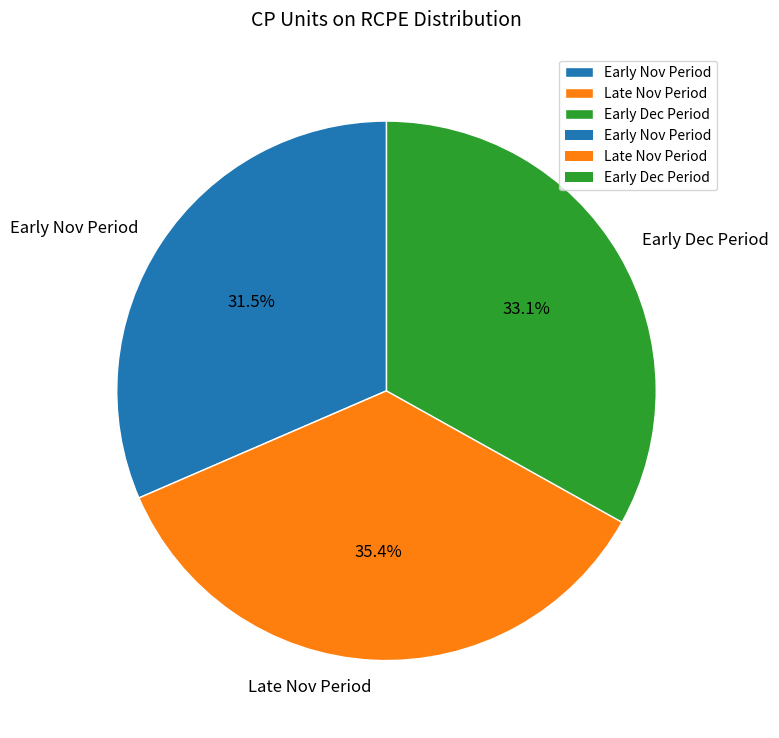

How much of the chart is everything except Late Nov Period?

64.6%